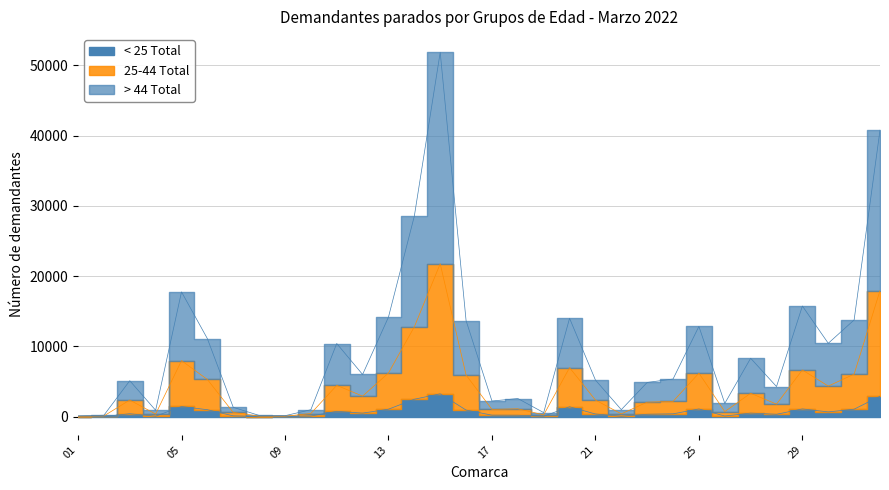

True or false: > 44 Total and < 25 Total cross at least once.

False